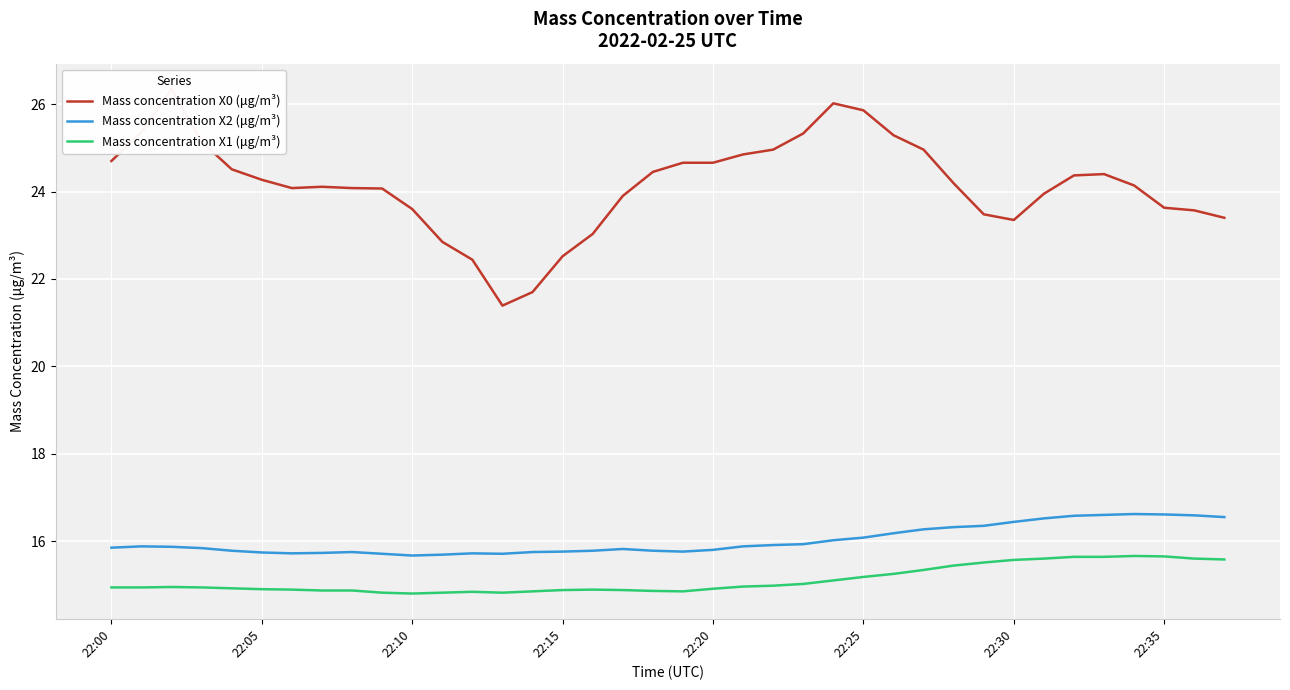

Does the chart display data point markers on the line(s)?

No